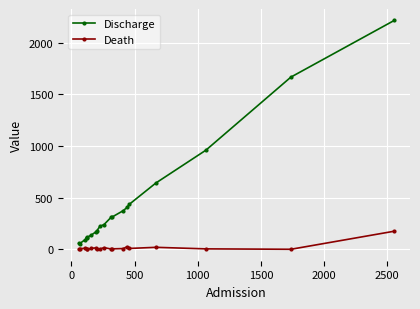

True or false: Death has more than 2 interior local peaks.

True